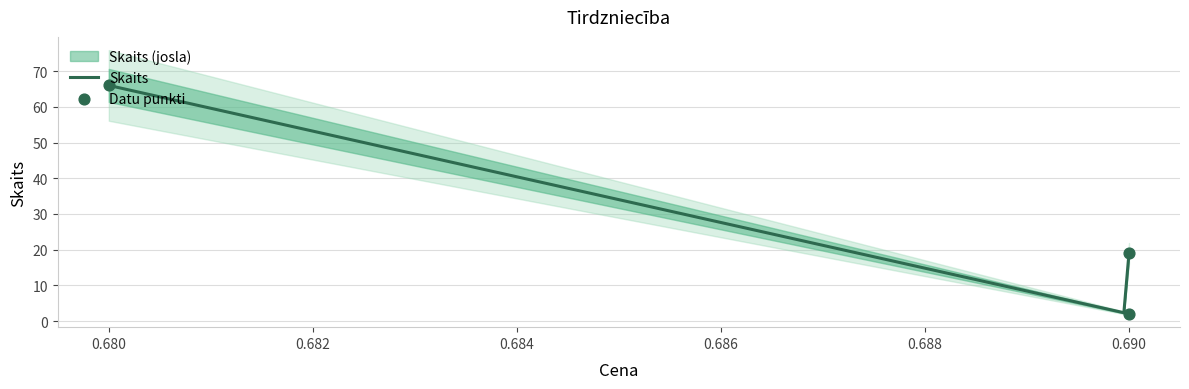

What is the change in value from 0.69 to 0.69?

+17